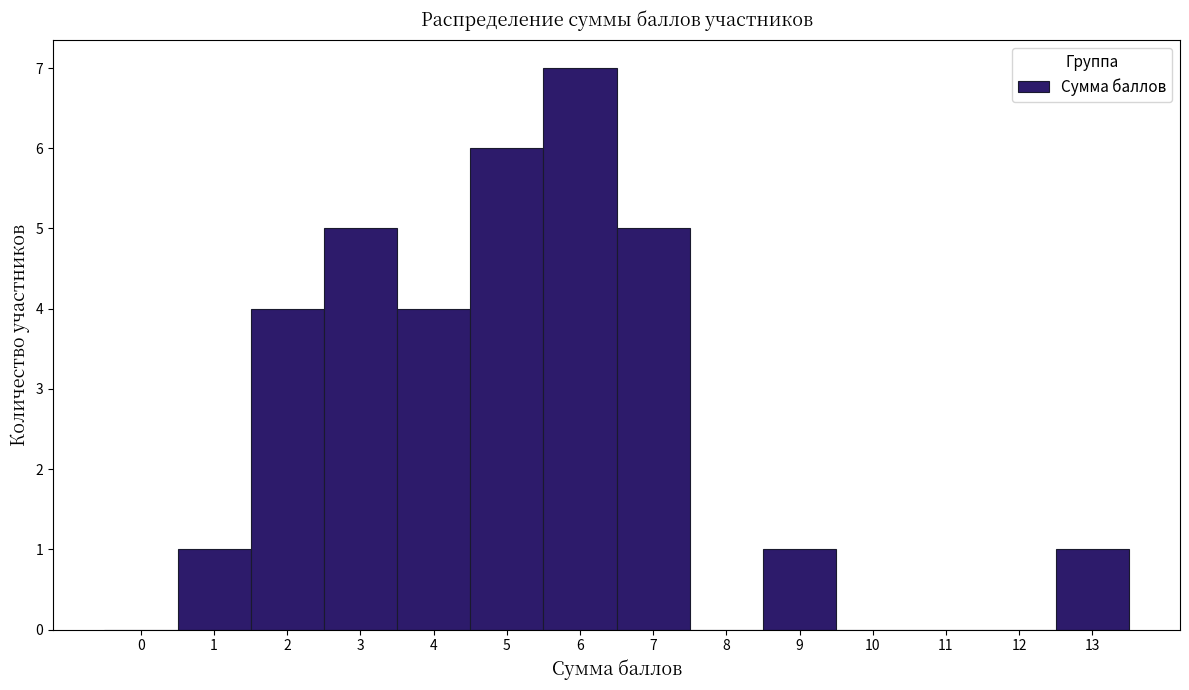

Reading left to right, transcribe this chart: for each bar, give the range it covers on the x-axis and its height. The values are not printed on the chart, so give them approximately, as read against the axis.

-0.5 to 0.5: 0
0.5 to 1.5: 1
1.5 to 2.5: 4
2.5 to 3.5: 5
3.5 to 4.5: 4
4.5 to 5.5: 6
5.5 to 6.5: 7
6.5 to 7.5: 5
7.5 to 8.5: 0
8.5 to 9.5: 1
9.5 to 10.5: 0
10.5 to 11.5: 0
11.5 to 12.5: 0
12.5 to 13.5: 1